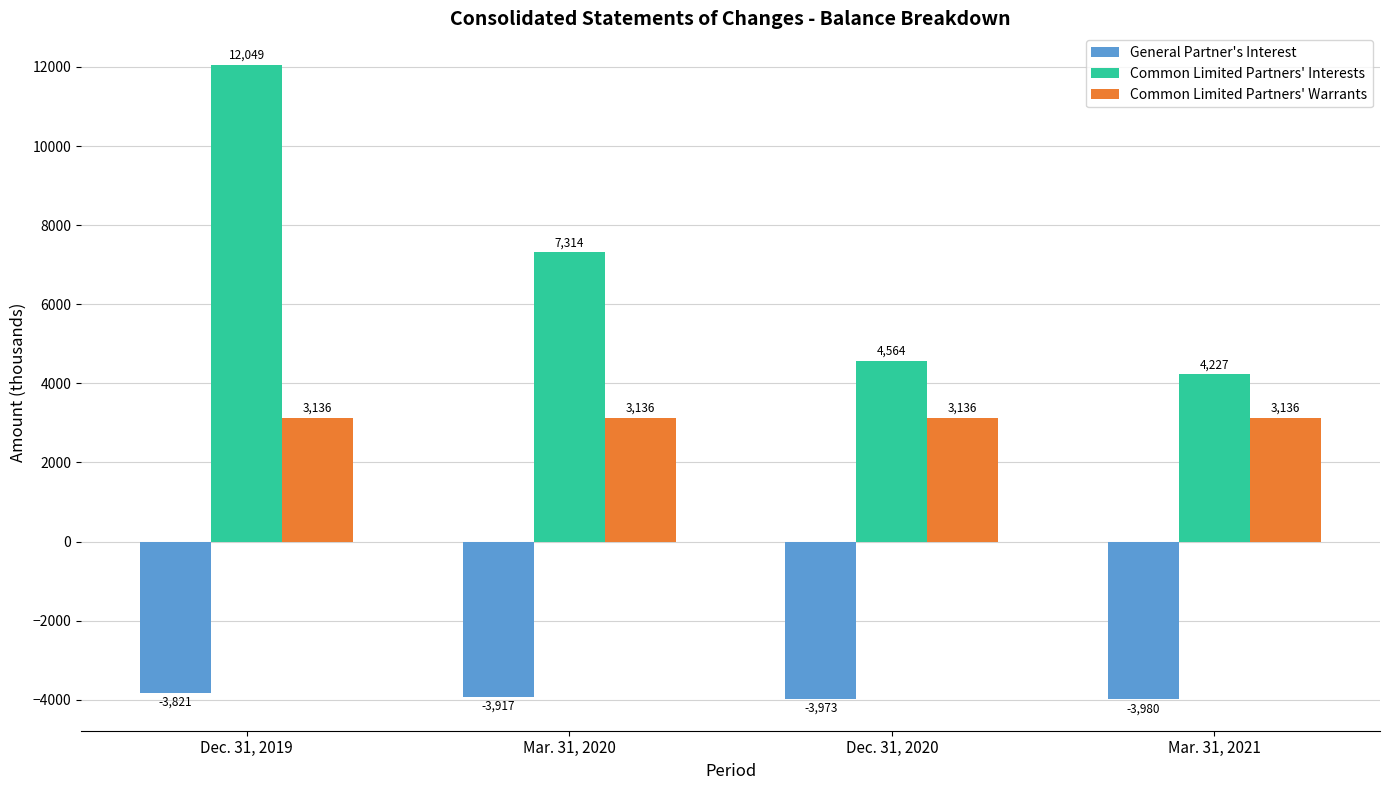

Reading right to left, transcribe all the data shown in this chart.

General Partner's Interest: -3980	-3973	-3917	-3821
Common Limited Partners' Interests: 4227	4564	7314	12049
Common Limited Partners' Warrants: 3136	3136	3136	3136